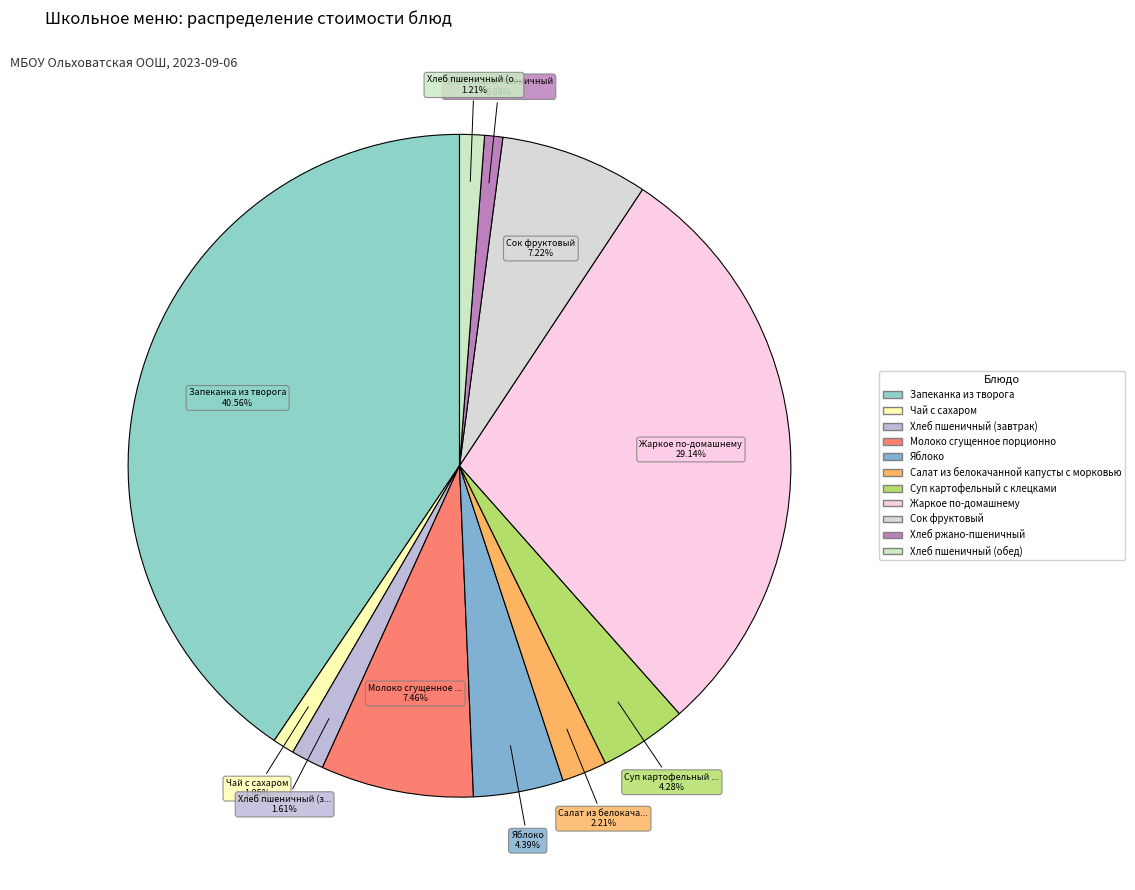

What percentage is the Хлеб пшеничный (завтрак) slice, to the nearest percent?

2%